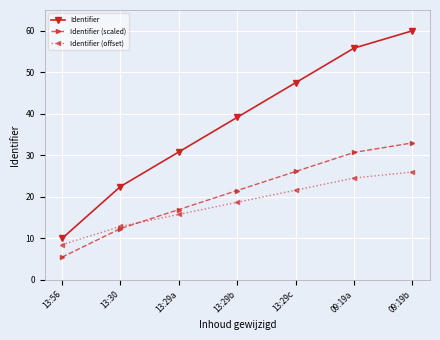

Reading left to right, what are all the values shown in this chart?

Identifier: 10.0	22.5	30.8	39.2	47.5	55.8	60.0
Identifier (scaled): 5.5	12.4	17.0	21.5	26.1	30.7	33.0
Identifier (offset): 8.5	12.9	15.8	18.7	21.6	24.5	26.0